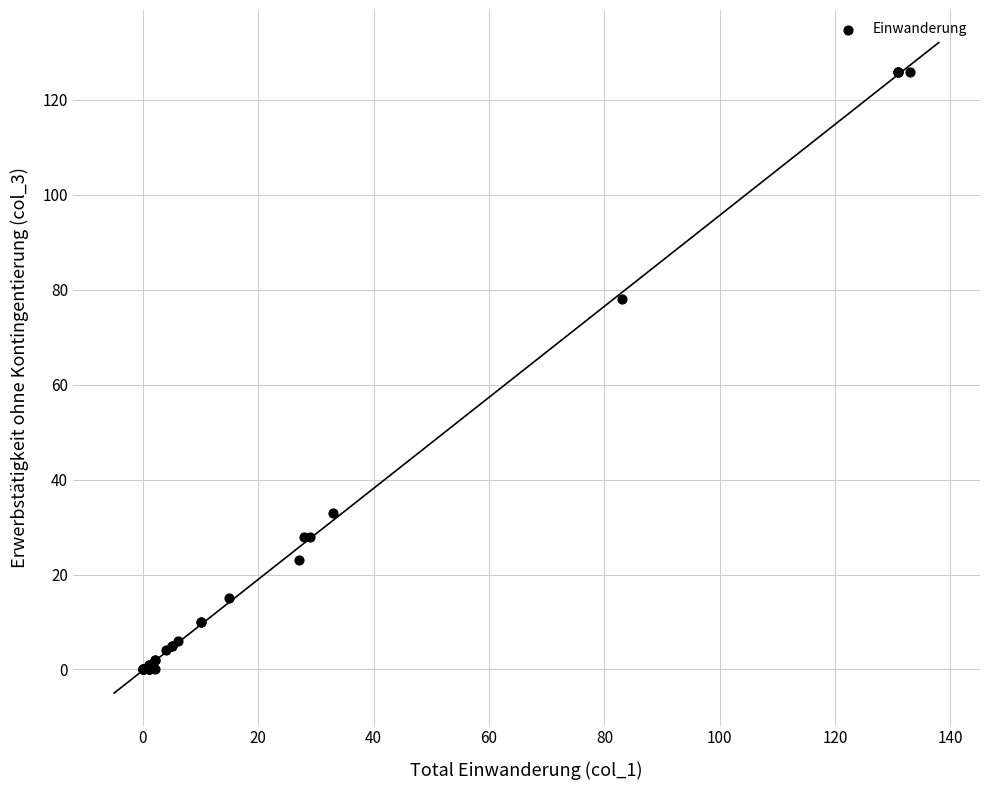

What Y value in the scatter plot is closest to 63?

78